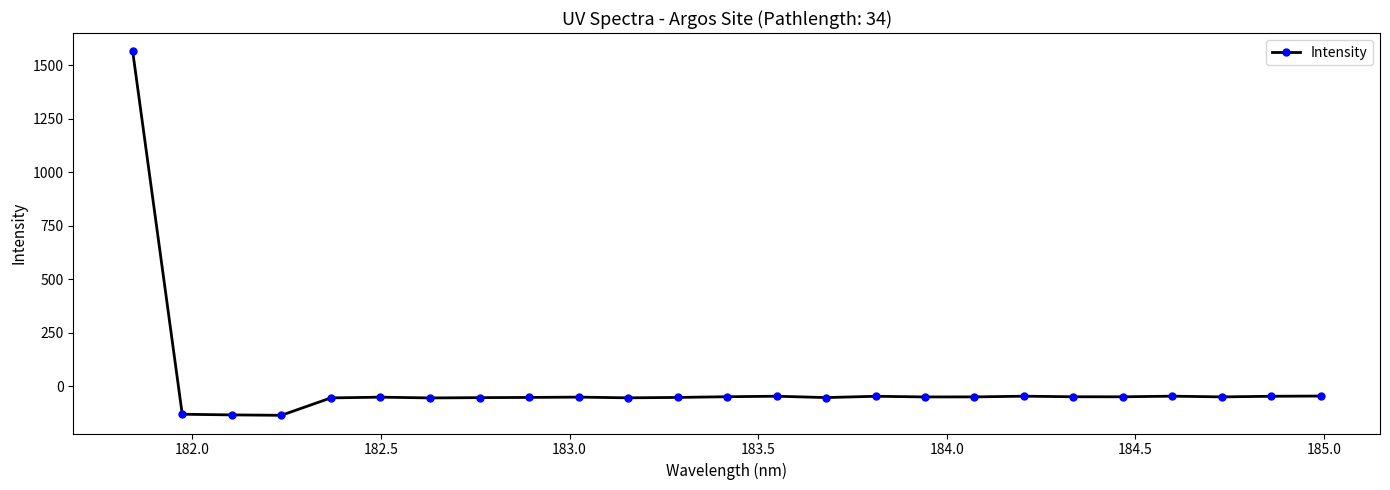

What is the greatest value displayed?

1566.1